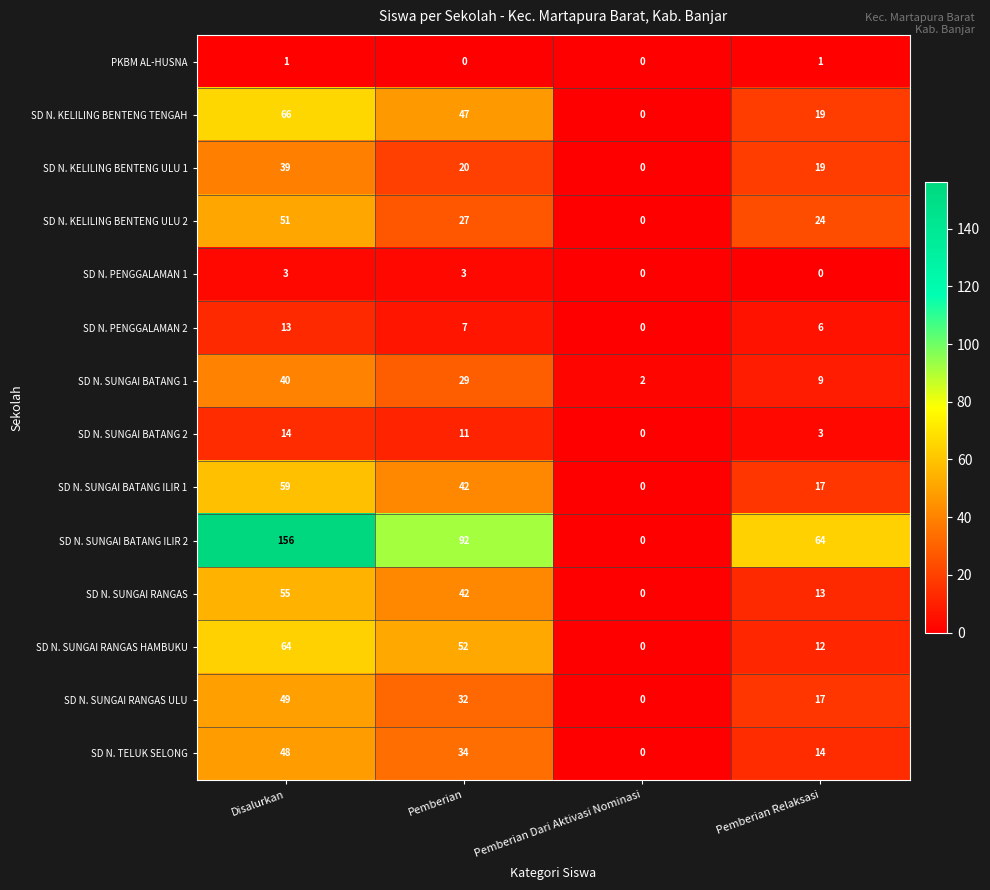

Which series has the widest spread of values?

SD N. SUNGAI BATANG ILIR 2